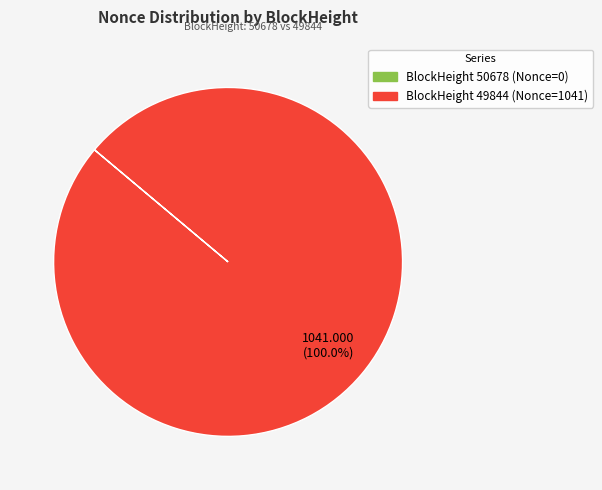

Is there a majority slice in this chart?

Yes